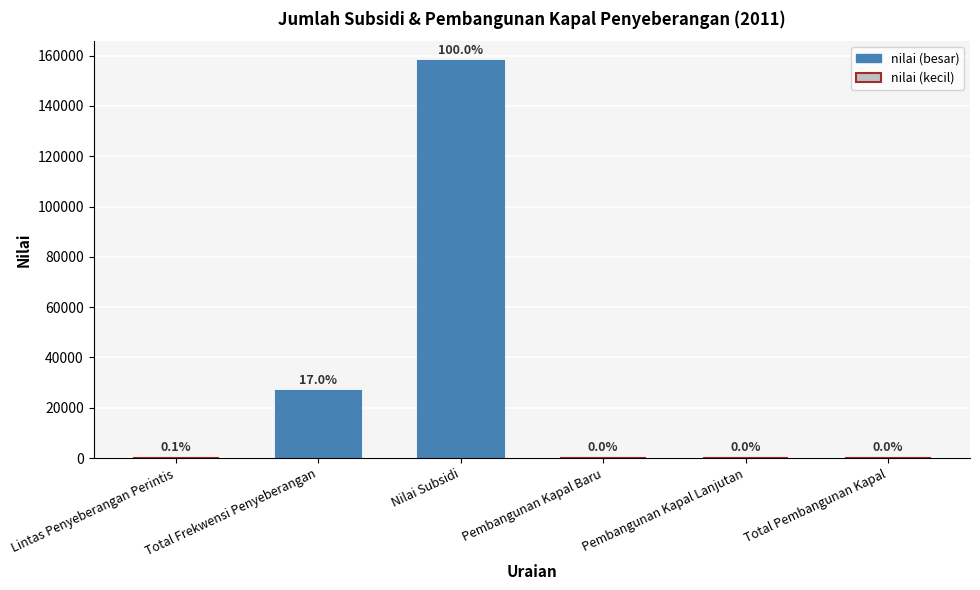

What is the average value?

30808